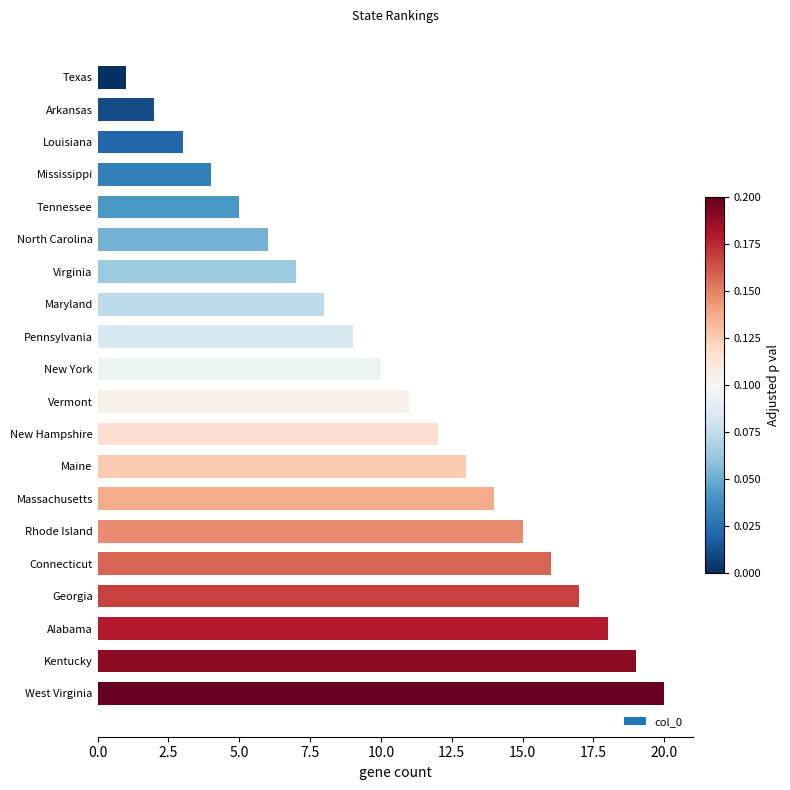

What is the greatest value displayed?

20